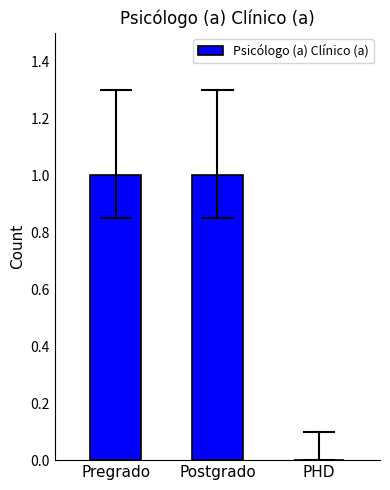

Count the values in the range 0 to 1.

3